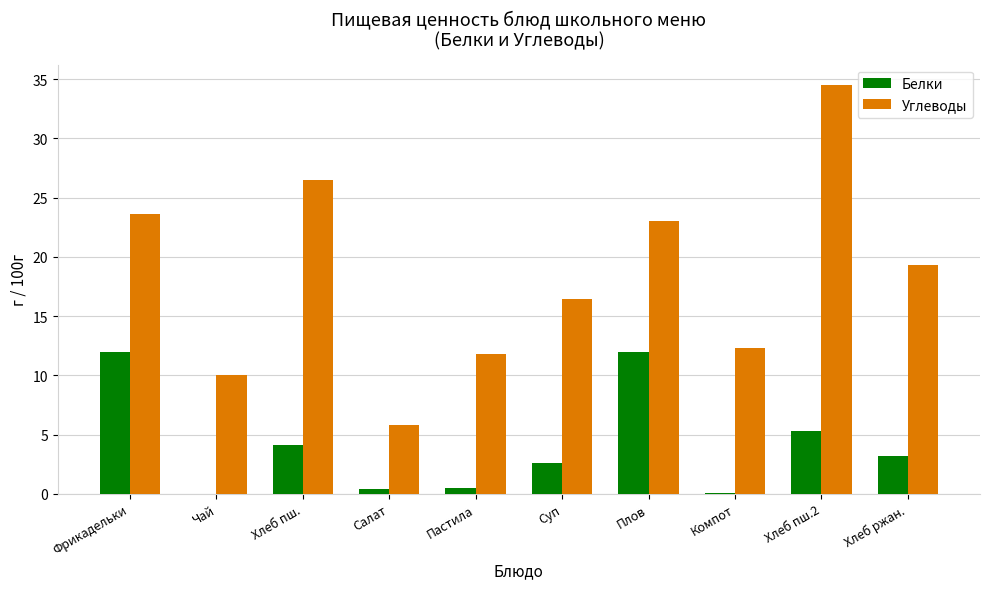

Between Хлеб пш. and Суп, which series saw the biggest shift?

Углеводы